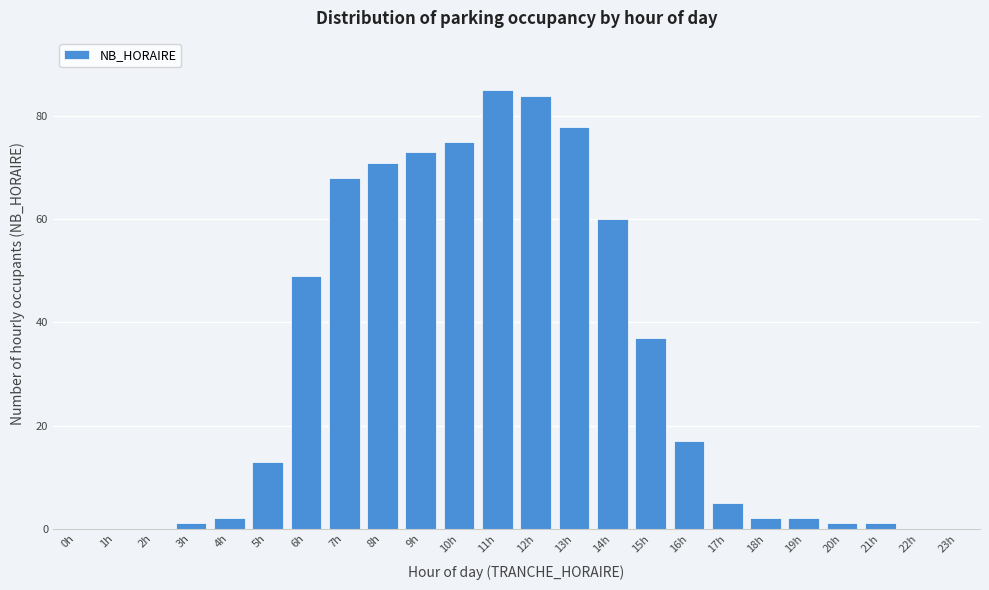

Reading left to right, transcribe all the data shown in this chart.

0h=0	1h=0	2h=0	3h=1	4h=2	5h=13	6h=49	7h=68	8h=71	9h=73	10h=75	11h=85	12h=84	13h=78	14h=60	15h=37	16h=17	17h=5	18h=2	19h=2	20h=1	21h=1	22h=0	23h=0